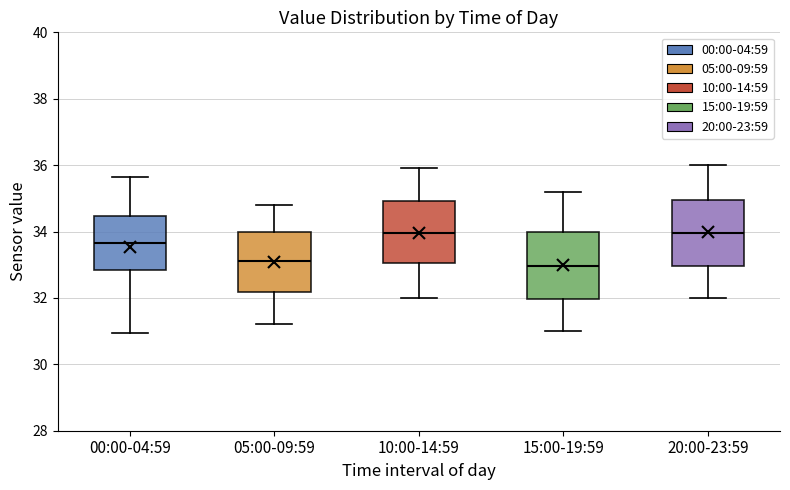

Reading left to right, read every box against the y-axis: the position of its median line, the range the box covers, and the ends of its whiskers. The values are not printed on the chart, so give them approximately, as read against the axis.

00:00-04:59: median 33.6, box 32.8 to 34.4, whiskers 31.0 to 35.6
05:00-09:59: median 33.2, box 32.2 to 34.0, whiskers 31.2 to 34.8
10:00-14:59: median 34.0, box 33.0 to 35.0, whiskers 32.0 to 36.0
15:00-19:59: median 33.0, box 32.0 to 34.0, whiskers 31.0 to 35.2
20:00-23:59: median 34.0, box 33.0 to 35.0, whiskers 32.0 to 36.0